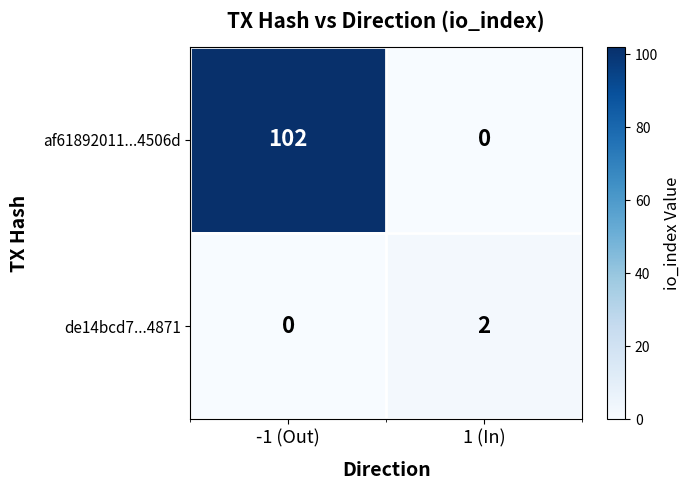

Reading right to left, transcribe all the data shown in this chart.

af61892011...4506d: 1 (In)=0	-1 (Out)=102
de14bcd7...4871: 1 (In)=2	-1 (Out)=0